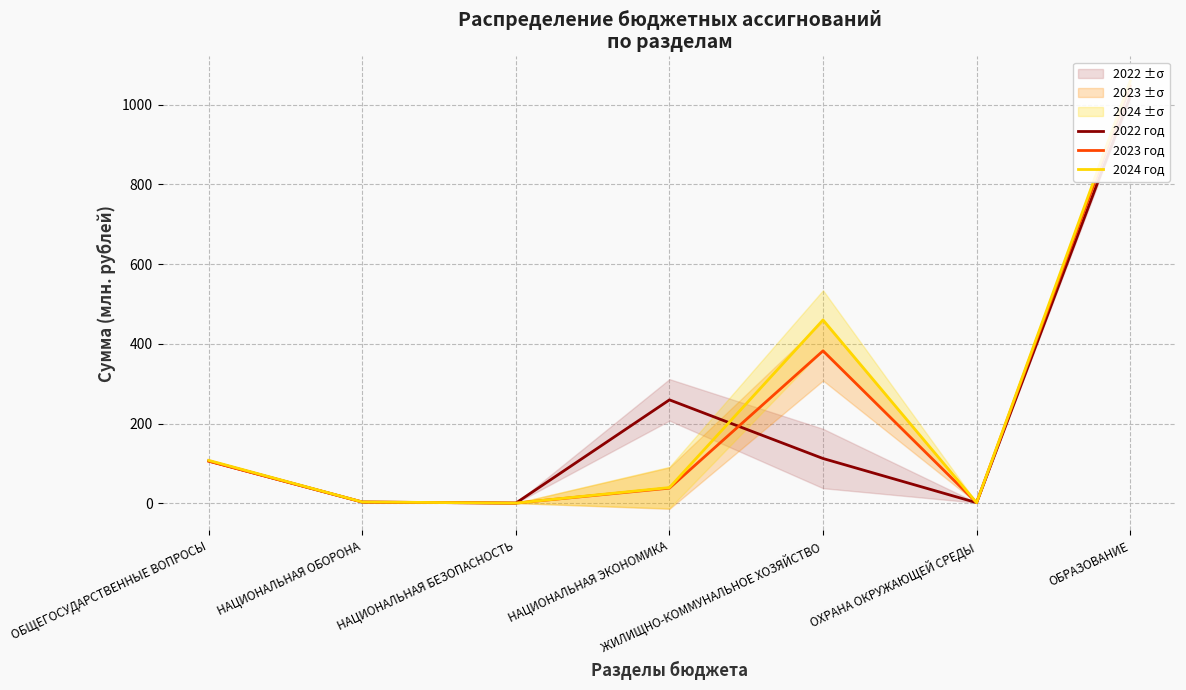

What is the label of the 7th point from the left?

ОБРАЗОВАНИЕ